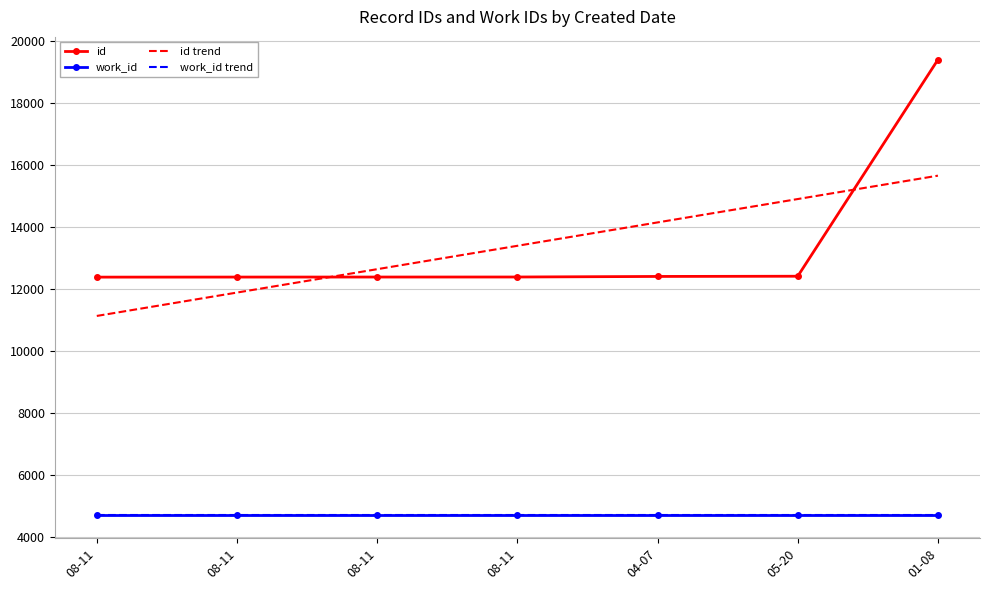

What is the label of the 2nd point from the right?

05-20